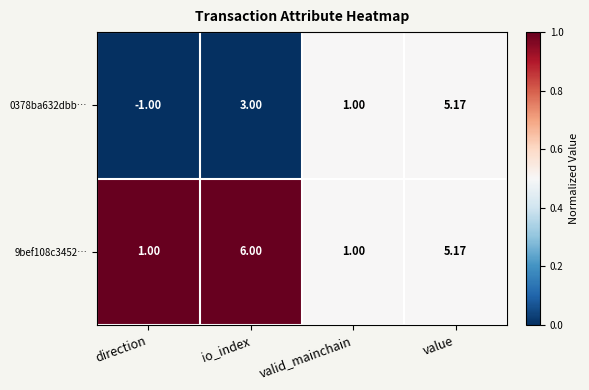

List the series in order of their peak value, highest first.

9bef108c3452…, 0378ba632dbb…